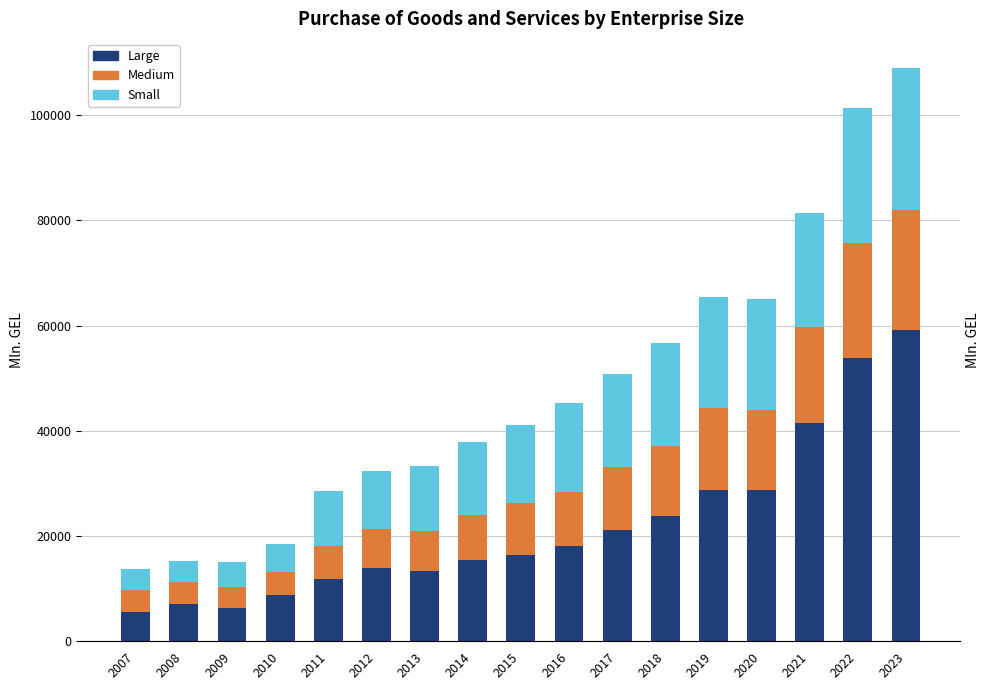

Reading left to right, extract all data points from this chart.

Large: 5523.9	7103.5	6312.1	8749.6	11885.3	13852.5	13392.7	15445.8	16387.6	18030.8	21205.7	23793.7	28704.2	28797.9	41469.3	53878.1	59222.7
Medium: 4171.0	4176.0	4097.1	4499.3	6237.0	7508.9	7606.4	8619.0	9856.8	10343.1	11958.8	13312.0	15602.4	15228.2	18156.1	21813.1	22740.4
Small: 4028.5	3905.3	4594.7	5296.9	10380.2	10995.6	12317.2	13841.5	14940.6	16977.0	17591.6	19556.7	21024.2	21056.2	21779.5	25735.5	27050.5